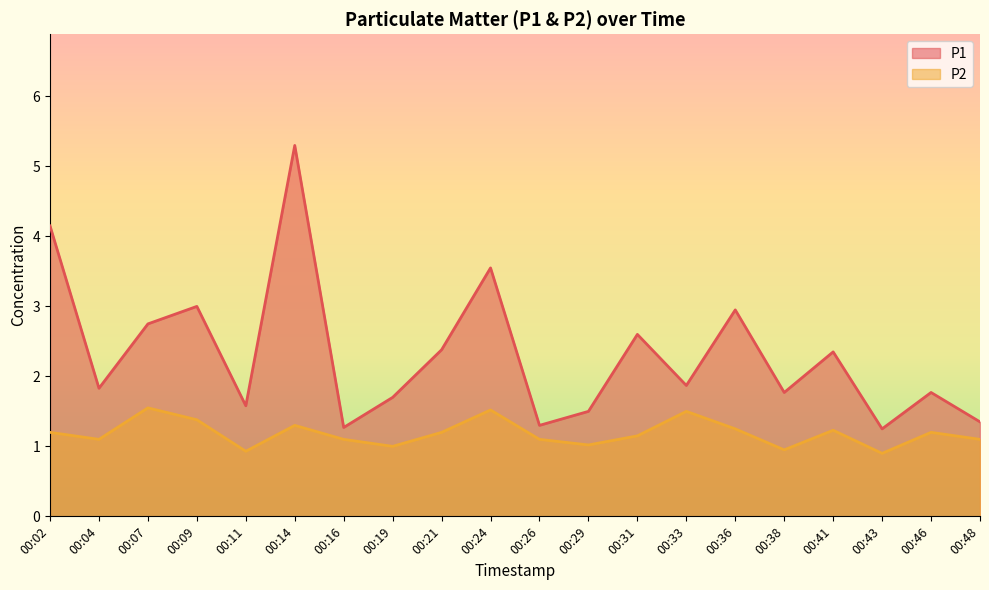

List the series in order of their overall mean, lowest first.

P2, P1